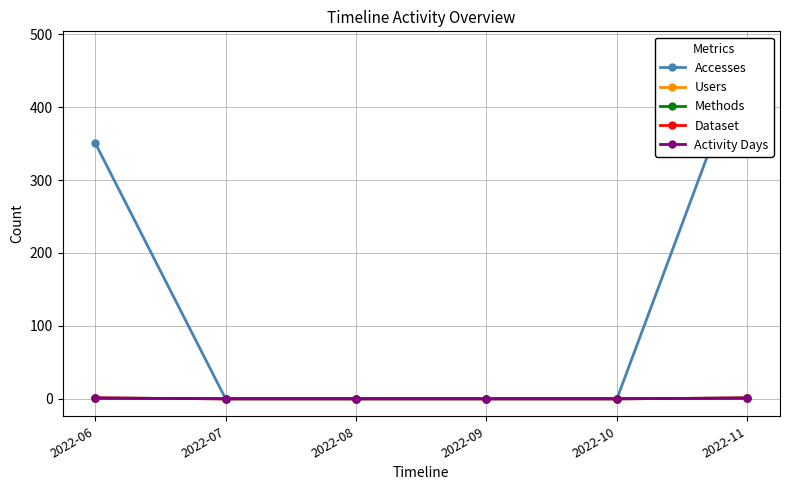

True or false: Activity Days and Accesses cross at least once.

False